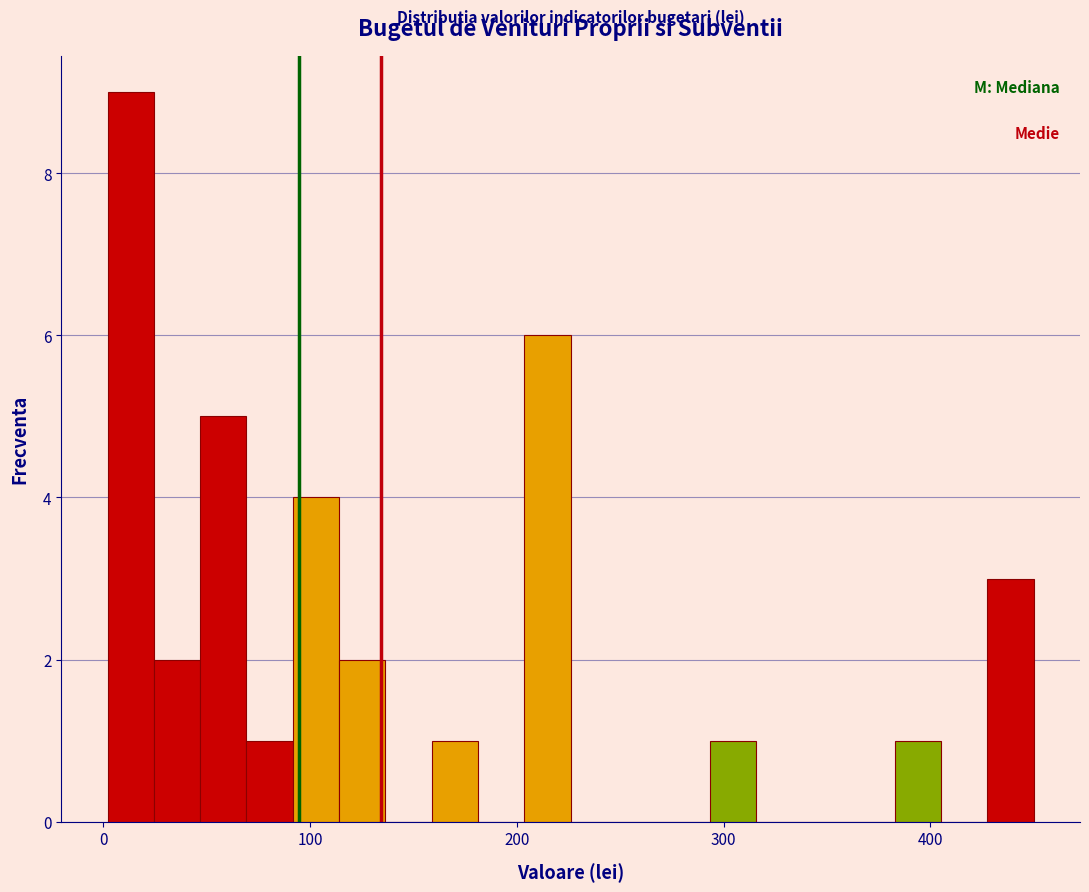

Around what value on the x-axis is the tallest bar? Give the approximate position of its centre, as read against the axis.

10